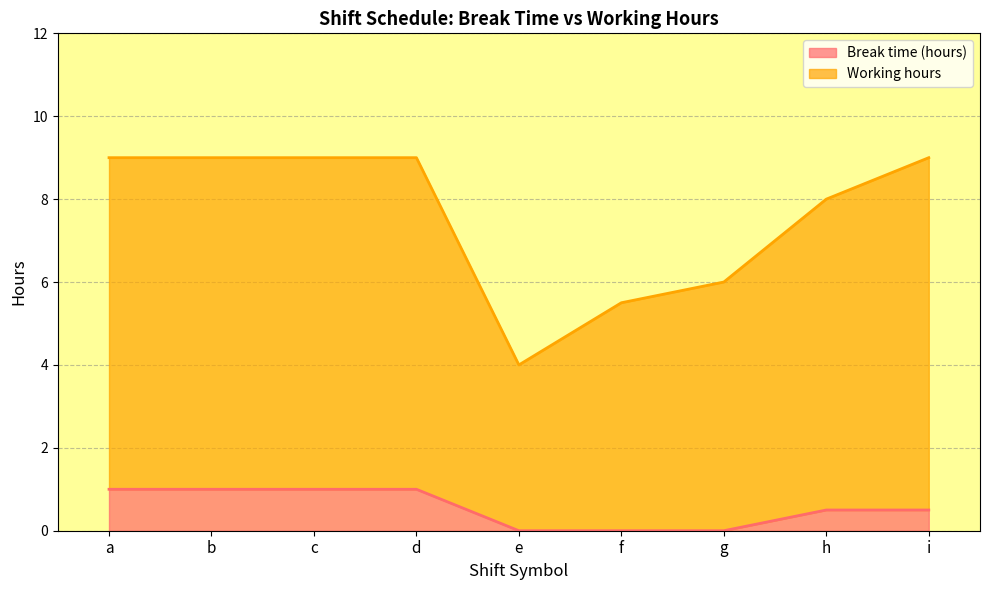

Where is Break time (hours) nearest to the value 0?

e